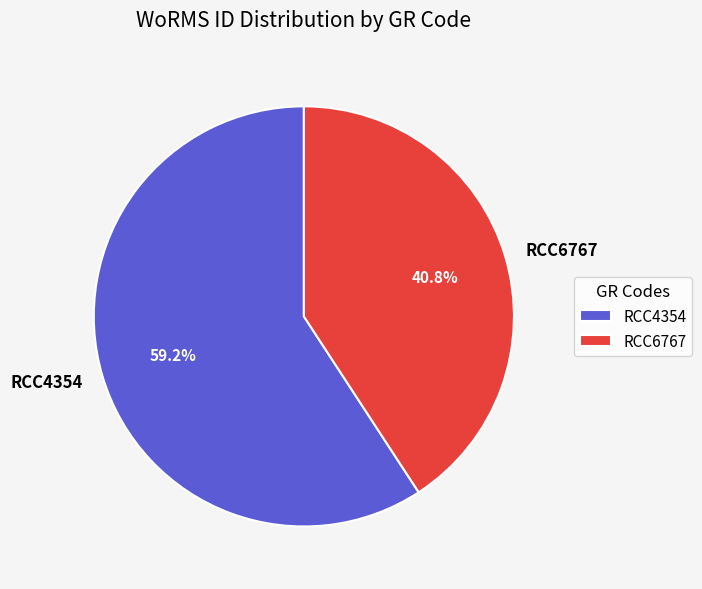

To the nearest percent, what portion does RCC6767 represent?

41%